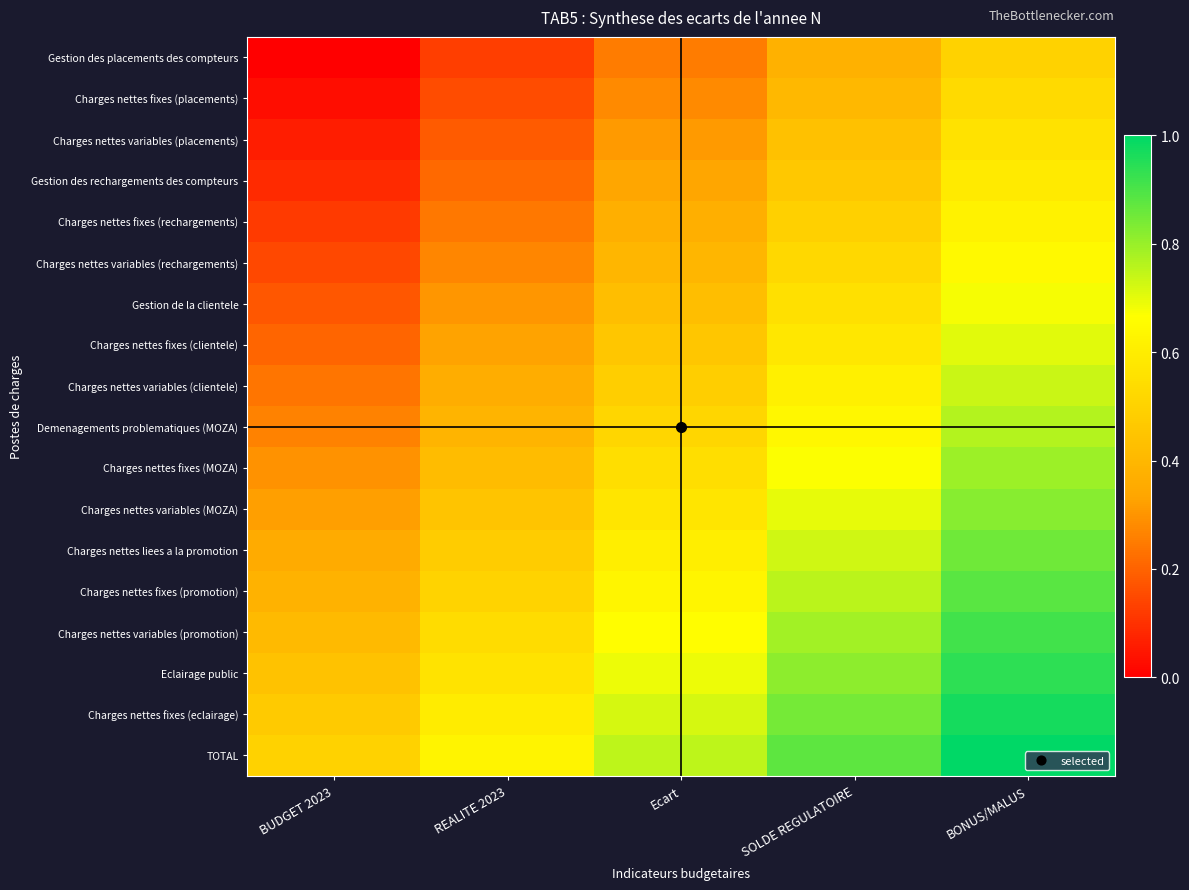

How many data points does each series have?

5